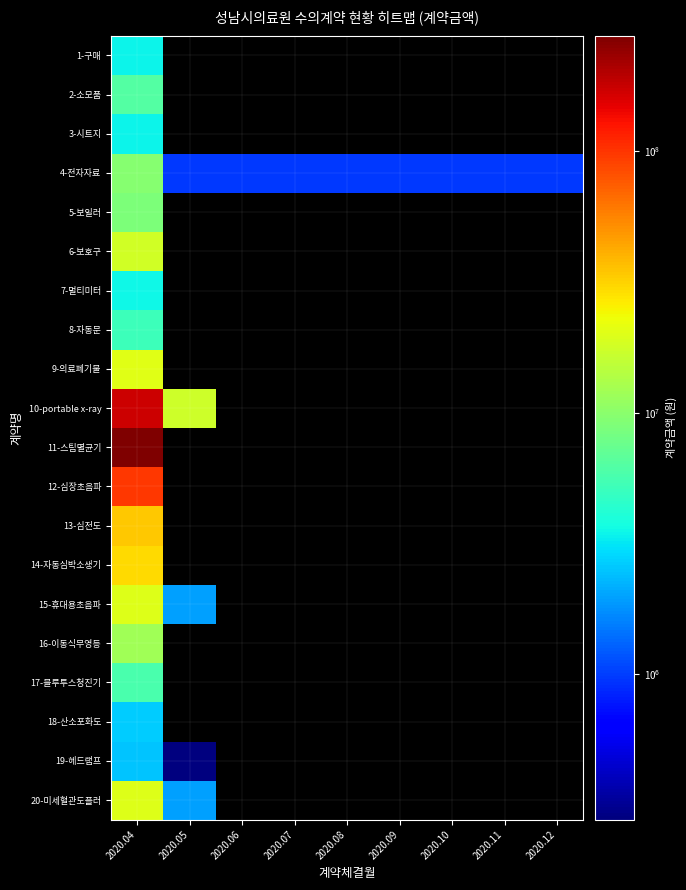

What is the total value across all series at 2020.09?

970255